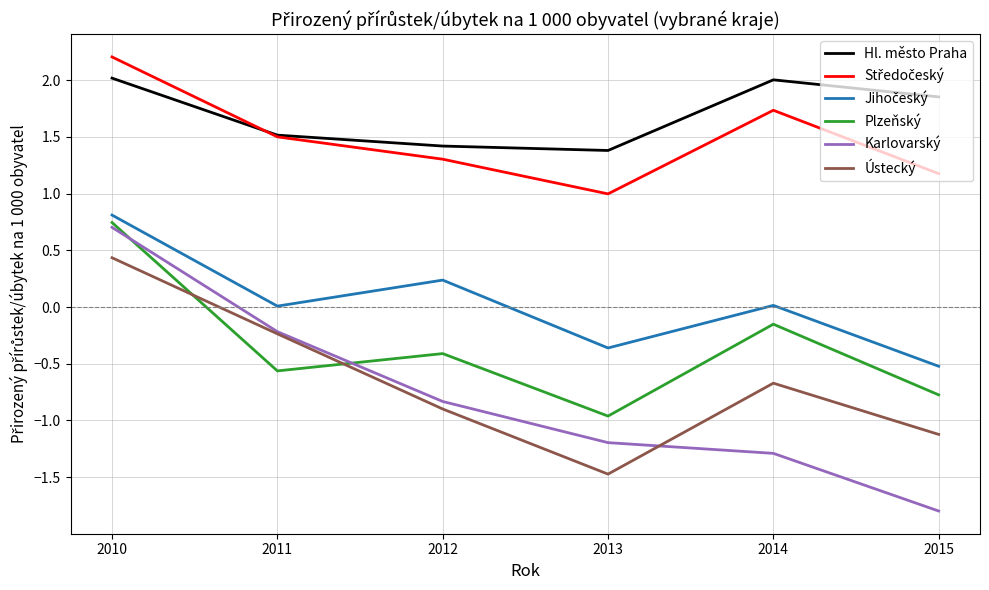

List the labels in order of Karlovarský value, largest first.

2010, 2011, 2012, 2013, 2014, 2015